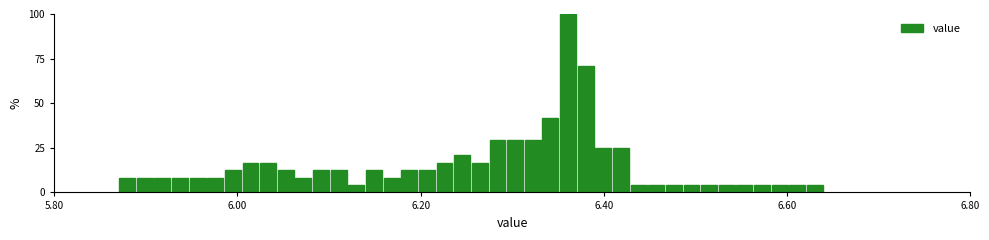

Read against the x-axis, roughly where is the centre of the tallest bar?

6.36